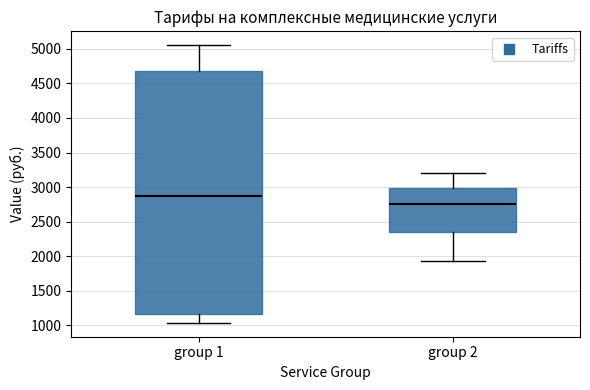

Where is the upper edge of the box for group 2 on the y-axis? The values are not printed on the chart, so give them approximately, as read against the axis.

3000